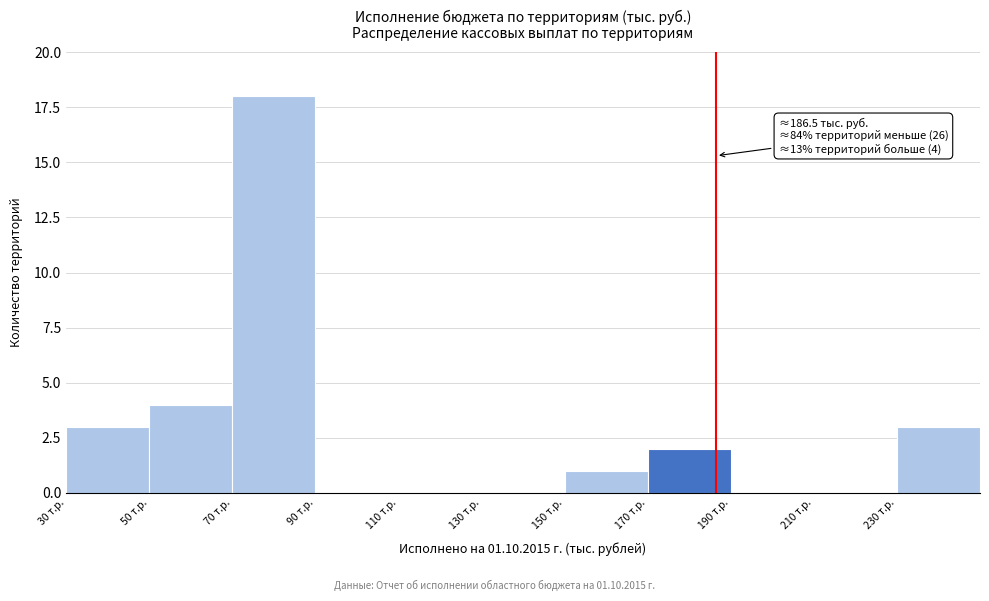

Which range on the x-axis has the tallest bar?

70 to 90